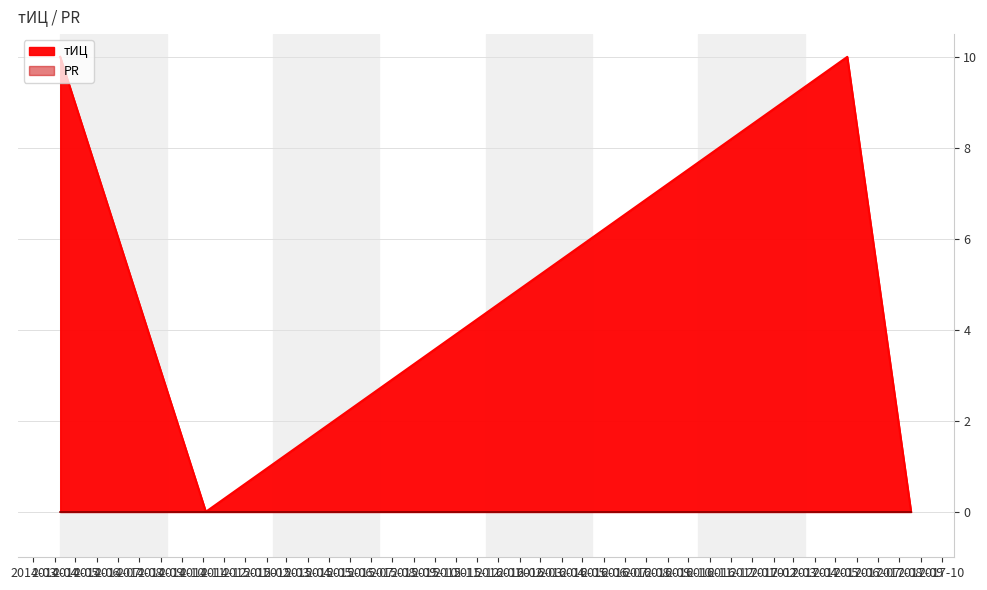

What is the change in value from 2014-11-05 to 2017-05-18?

+10